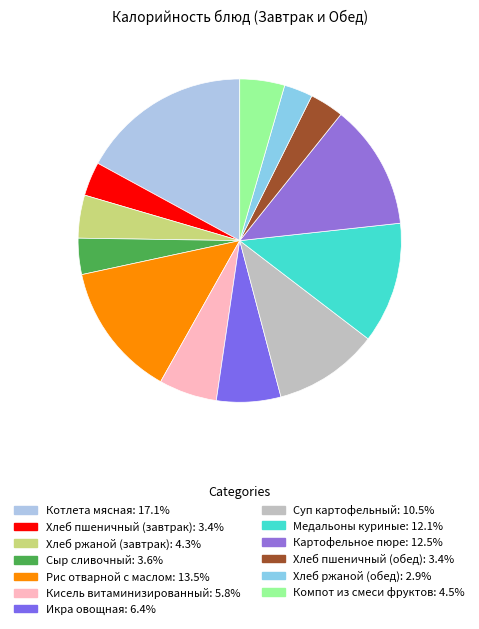

What is the smallest slice in the pie chart?

Хлеб ржаной (обед)